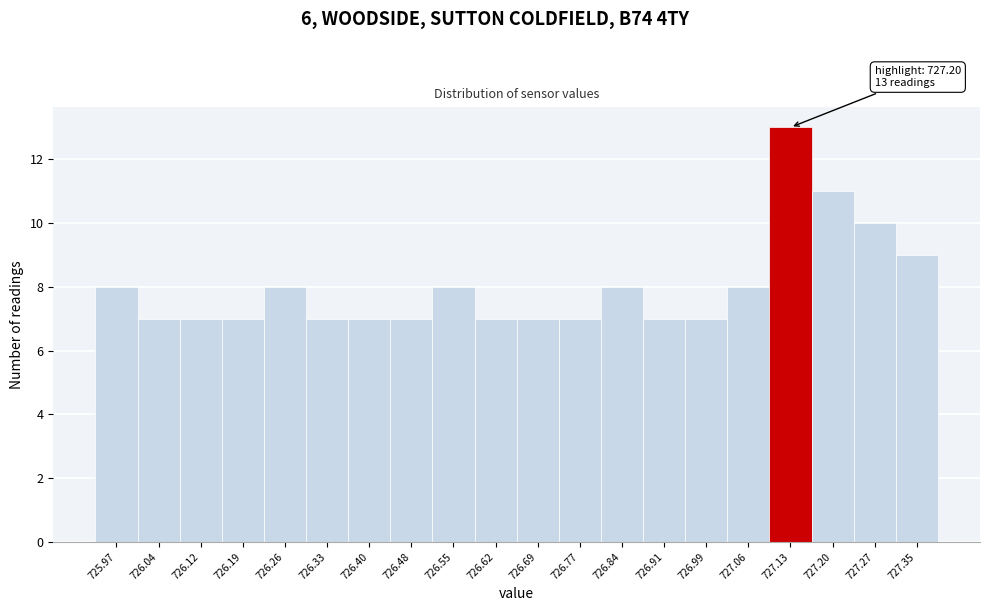

Reading right to left, what are all the values shown in this chart?

9	10	11	13	8	7	7	8	7	7	7	8	7	7	7	8	7	7	7	8